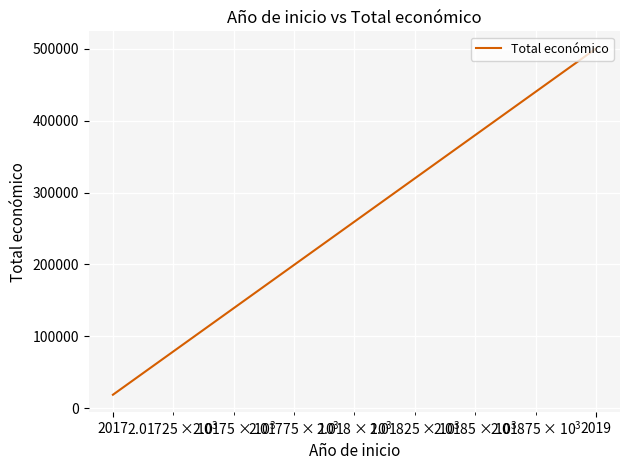

Where is the data nearest to the value 259465?

2017